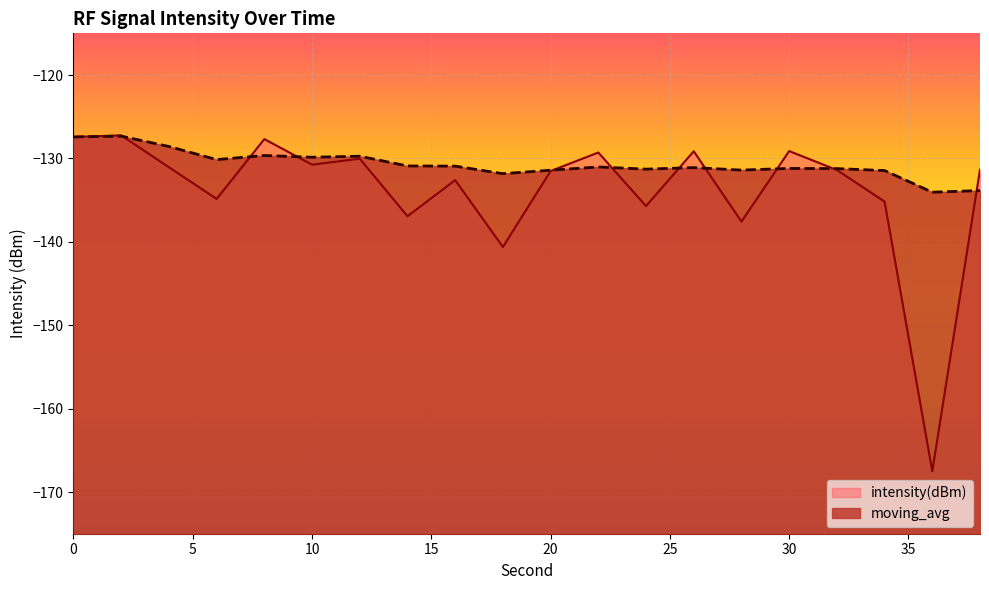

Between 8 and 20, which series saw the biggest shift?

intensity(dBm)